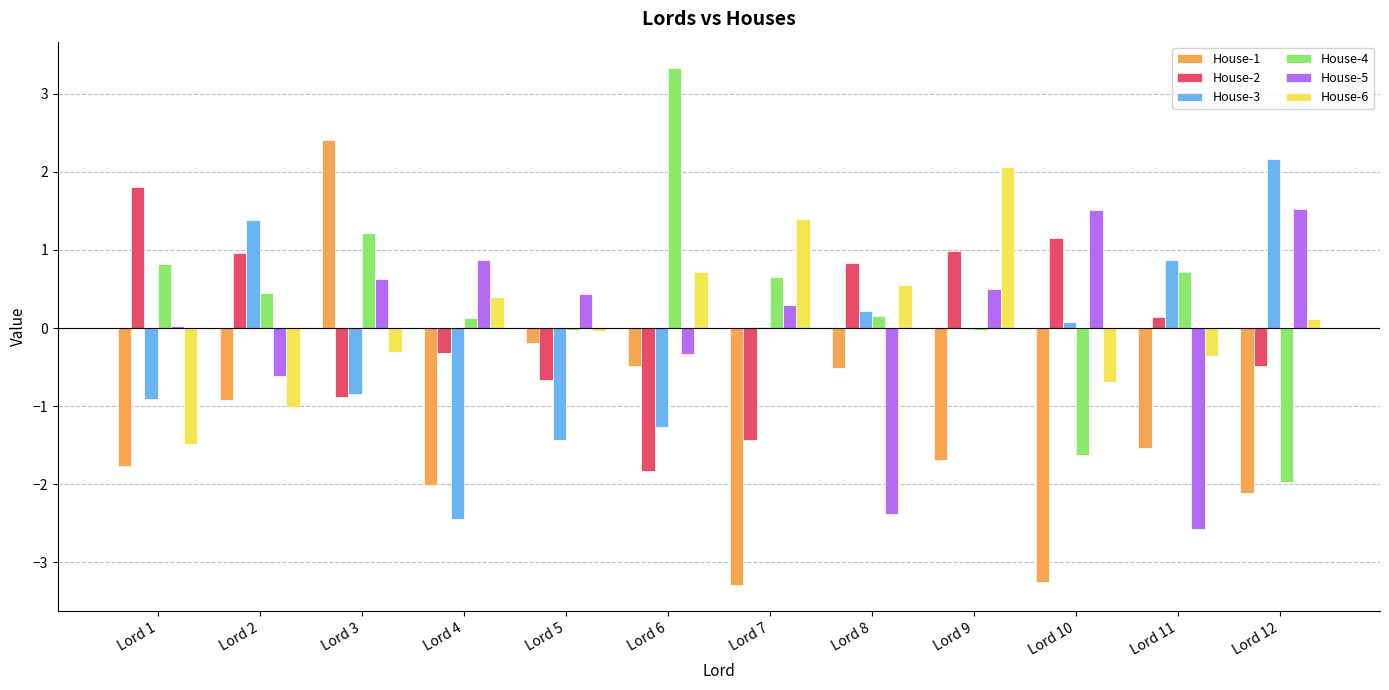

Are the bars grouped side by side (vs. stacked)?

Yes